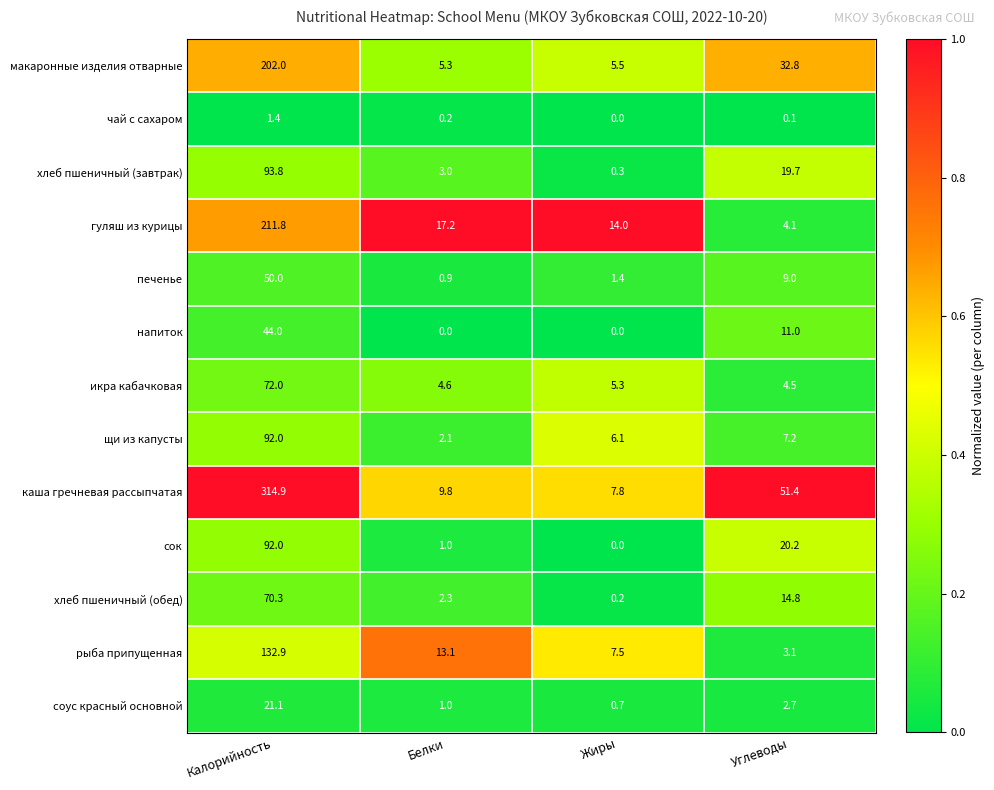

Which series has the largest total across all categories?

каша гречневая рассыпчатая